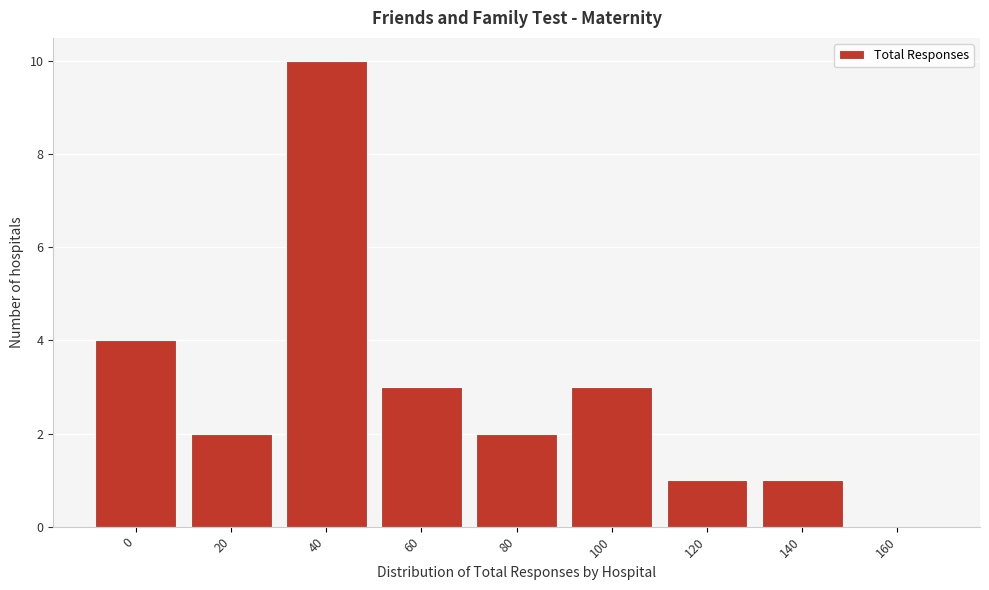

Reading left to right, extract all data points from this chart.

0=4	20=2	40=10	60=3	80=2	100=3	120=1	140=1	160=0